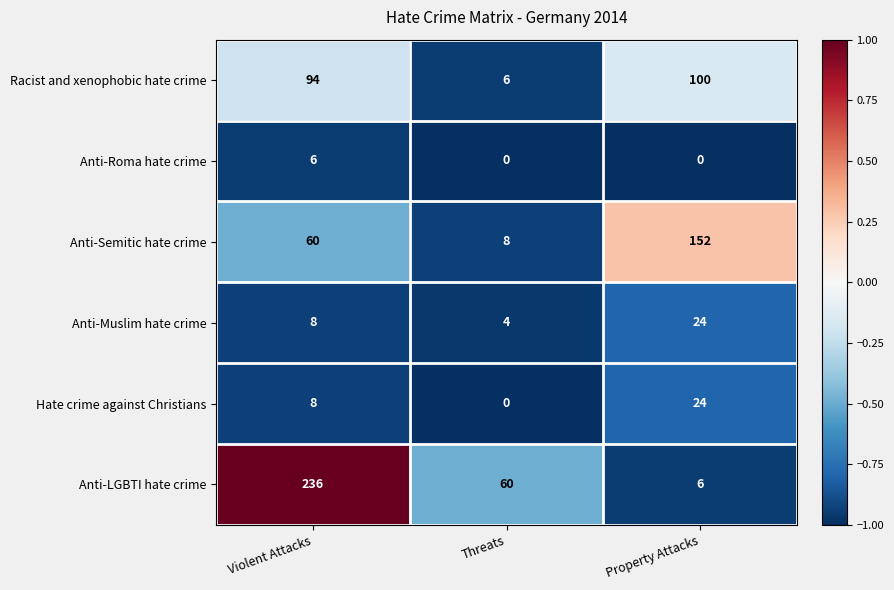

What is the total value across all series at Property Attacks?

306